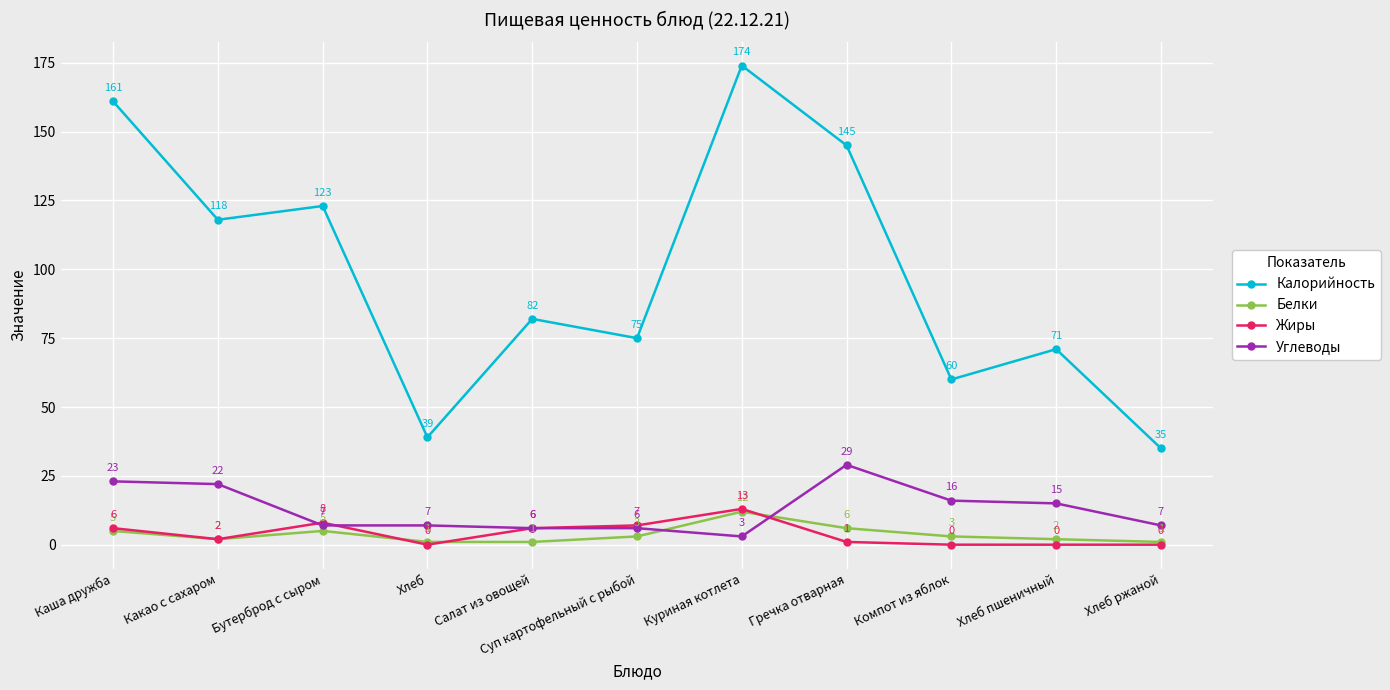

Rank the series by their maximum value, from lowest to highest.

Белки, Жиры, Углеводы, Калорийность